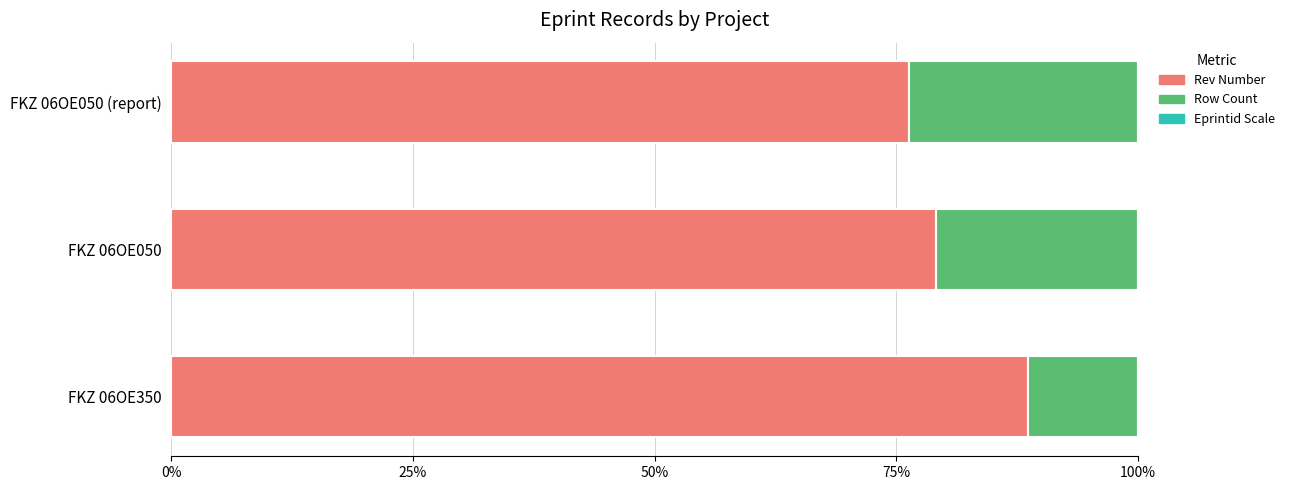

What is the lowest value of the Rev Number series?

76.3